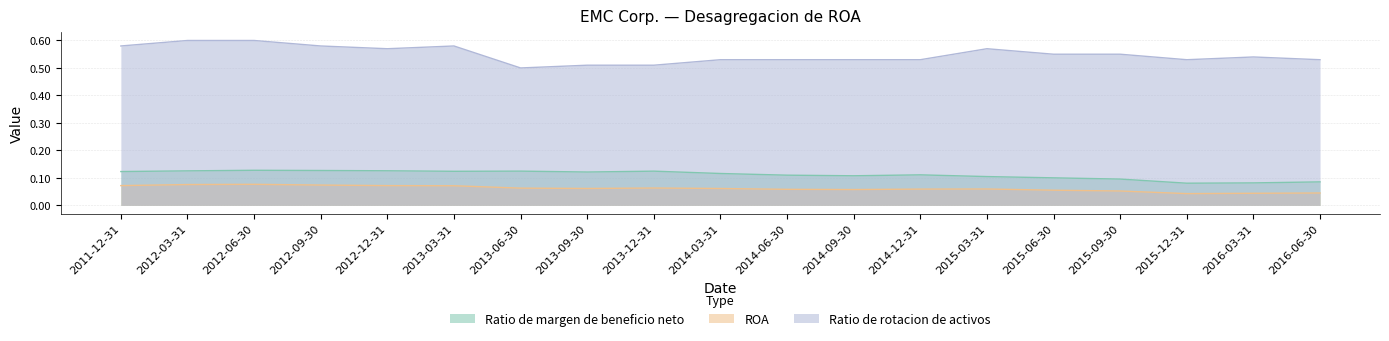

What is the average value of the Ratio de margen de beneficio neto series?

0.1